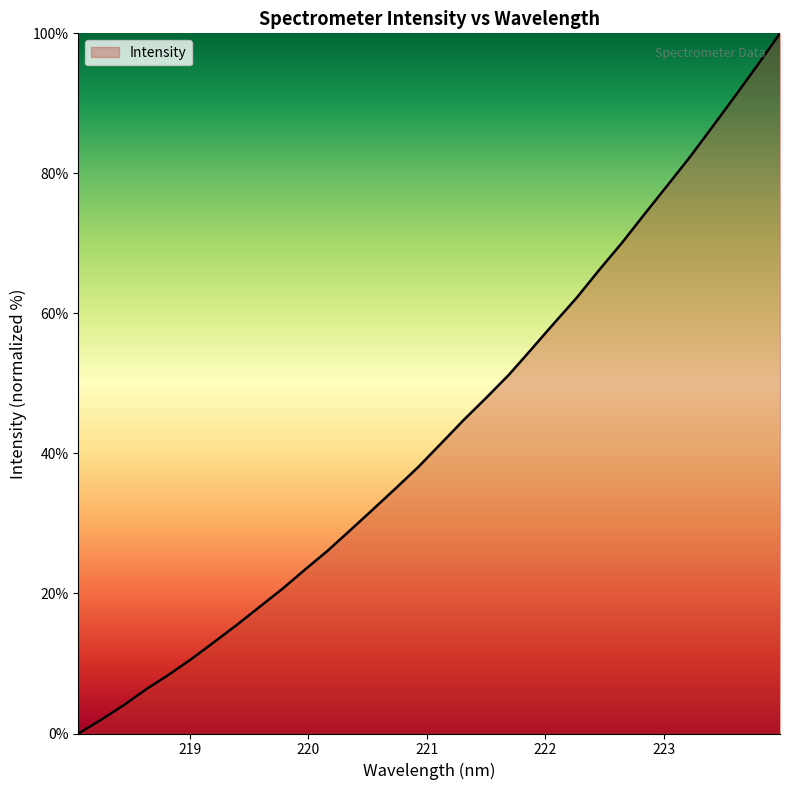

What is the greatest value displayed?

100.0